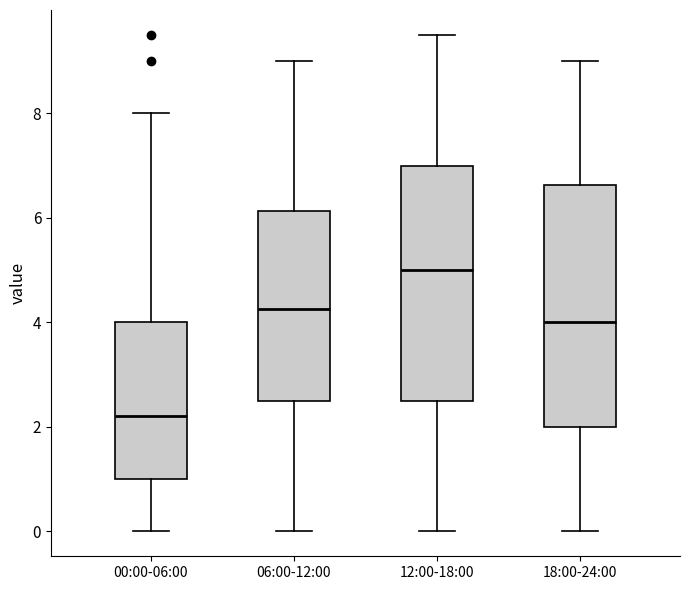

Reading left to right, transcribe this box plot: for each box, give where its median line is, the range the box spans, and where its two whiskers end, as read against the y-axis. The values are not printed on the chart, so give them approximately, as read against the axis.

00:00-06:00: median 2.2, box 1.0 to 4.0, whiskers 0.0 to 8.0
06:00-12:00: median 4.2, box 2.6 to 6.2, whiskers 0.0 to 9.0
12:00-18:00: median 5.0, box 2.6 to 7.0, whiskers 0.0 to 9.6
18:00-24:00: median 4.0, box 2.0 to 6.6, whiskers 0.0 to 9.0